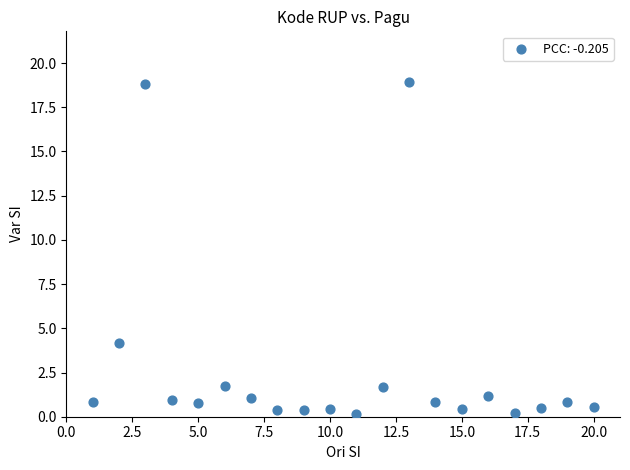

What is the range of Y values (max minus min)?

18.8